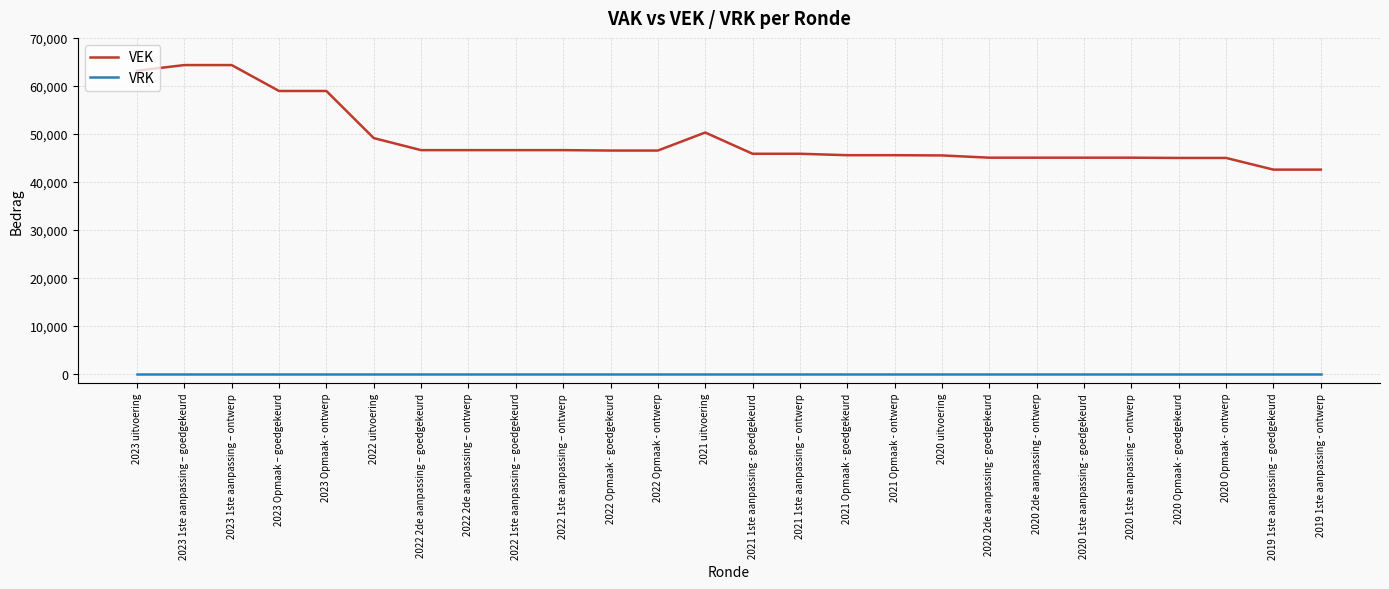

Is it true that VEK equals 64232 at 2020 2de aanpassing - goedgekeurd?

False